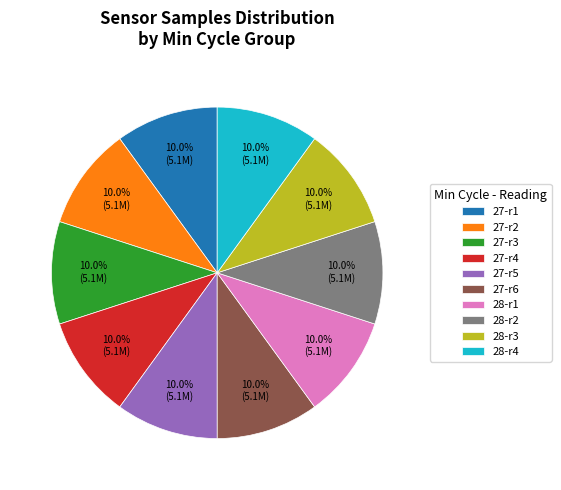

Do 28-r4 and 27-r1 together represent more than half of the pie?

No